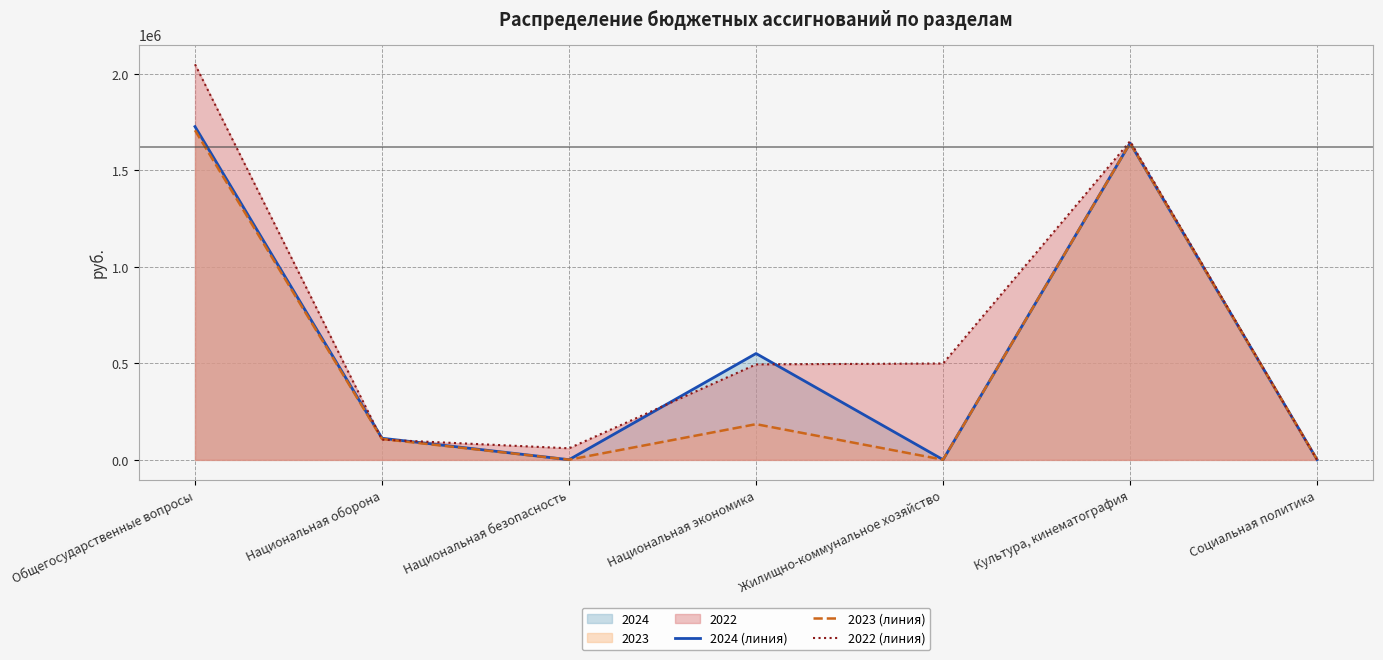

Which series has the largest range (max minus min)?

2022 (линия)